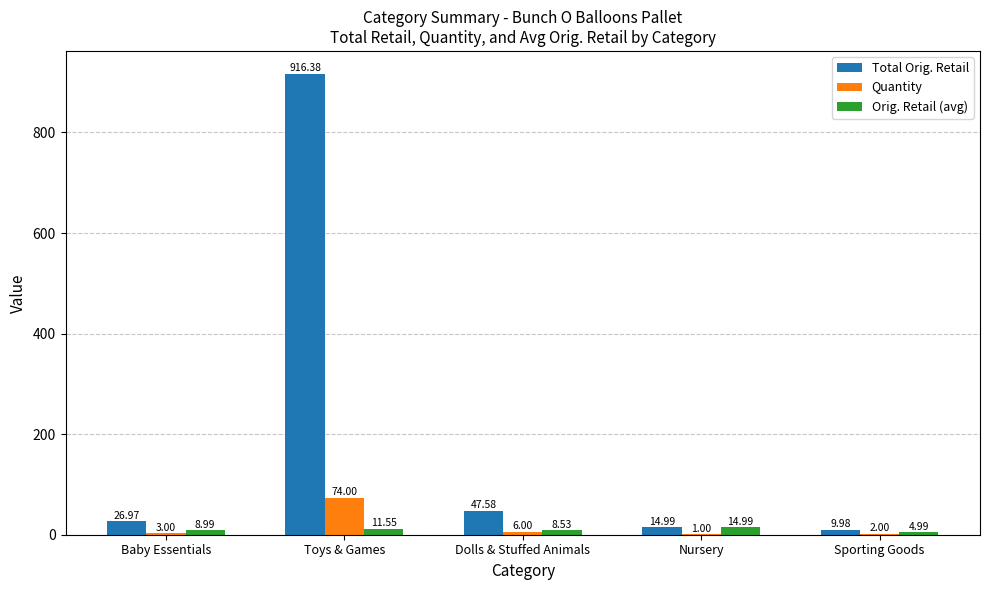

Which category has the highest value across all series?

Toys & Games